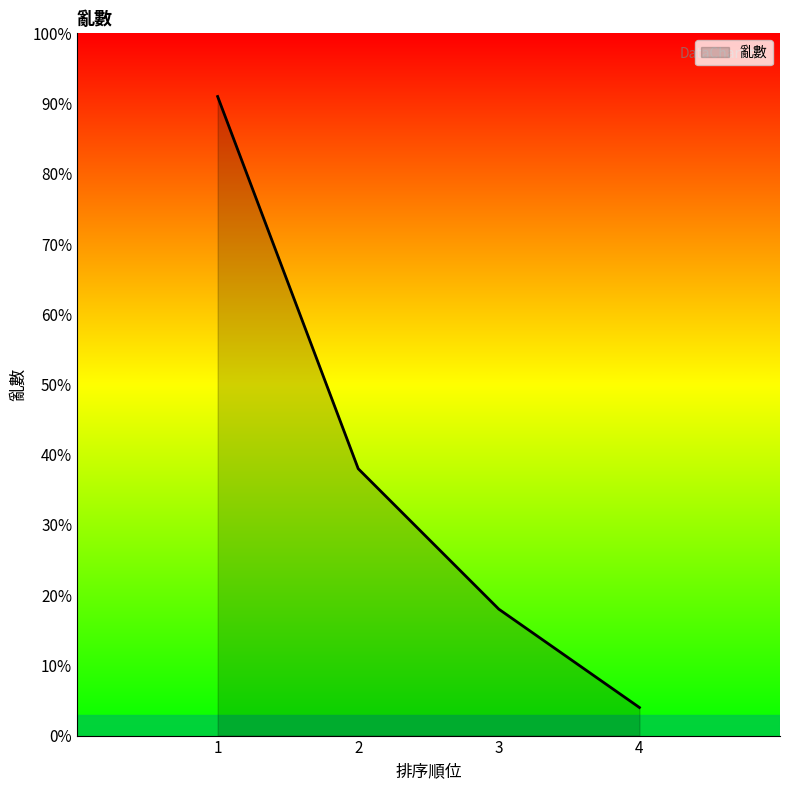

Which category has the highest value across all series?

1